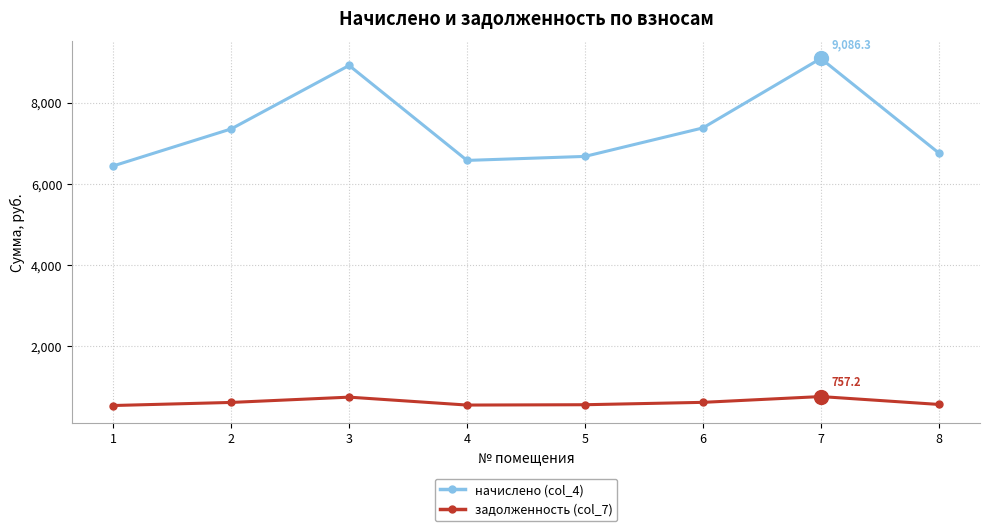

The value of начислено (col_4) at 2 is 4655.9. True or false?

False